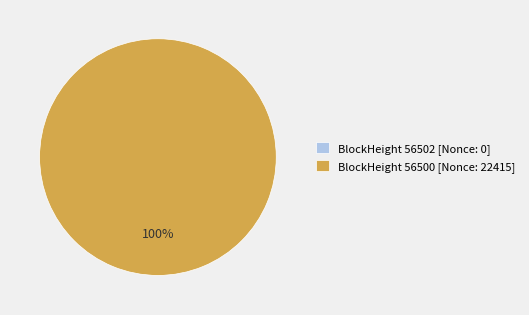

Between 56500 and 56502, which is larger?

56500